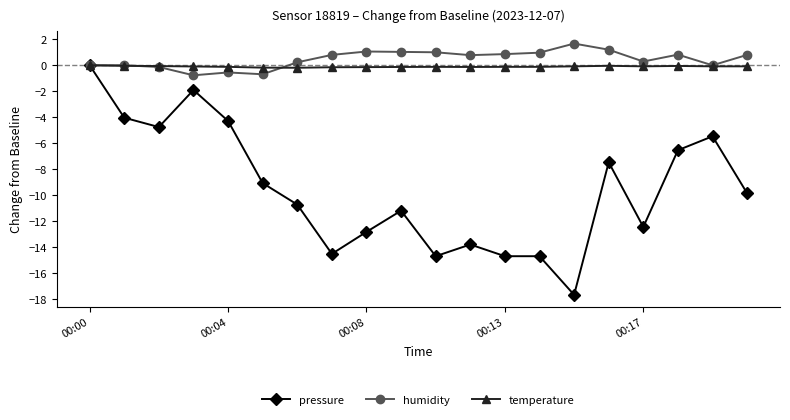

True or false: pressure has more than 0 points higher than both neighbors.

True